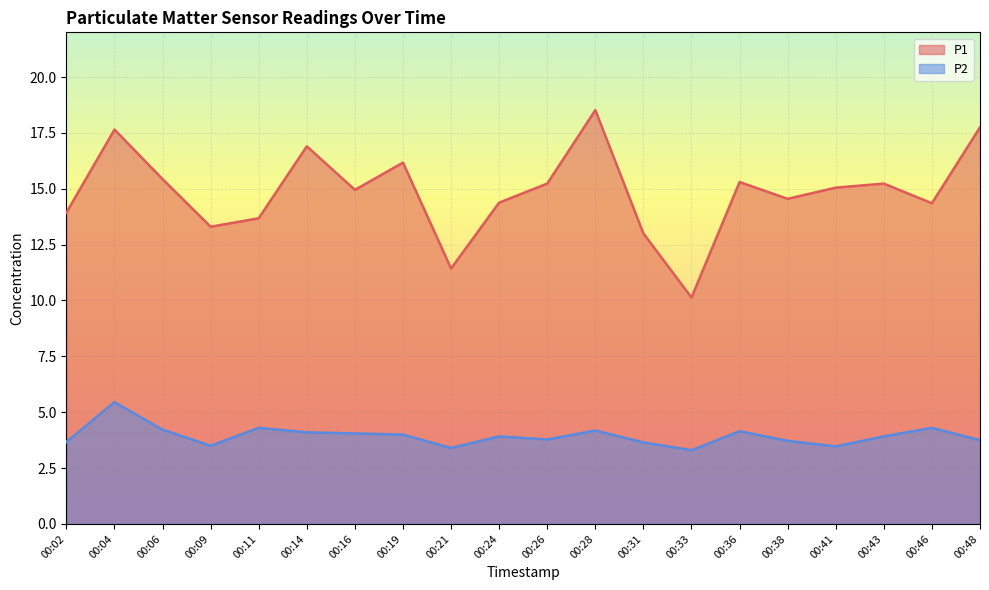

What is the value of the P1 point at the 2nd from the left?

17.6